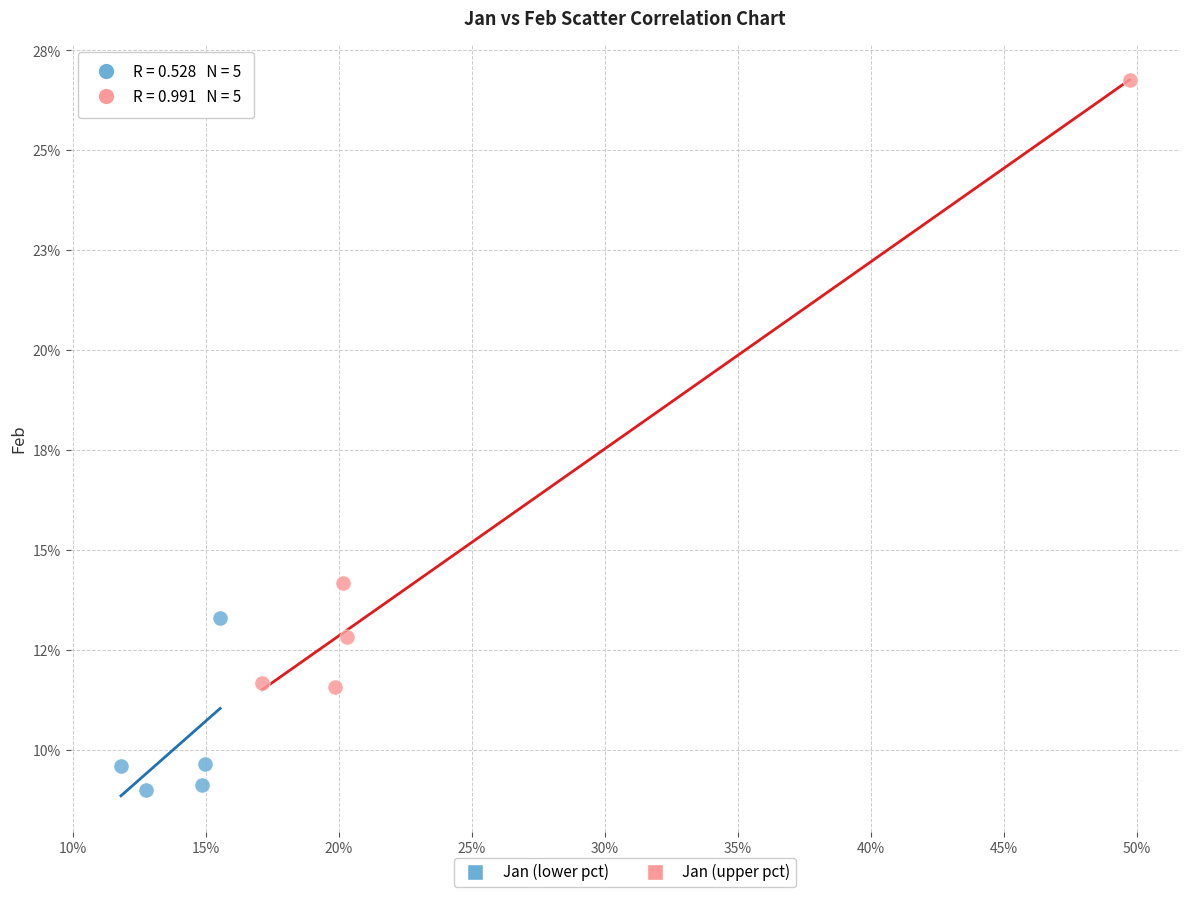

Which series contains the lowest Y value?

Jan (lower pct)